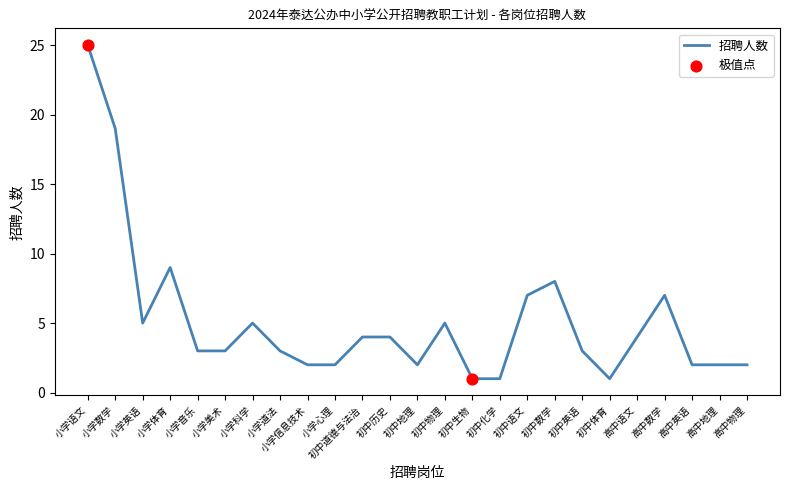

Which has a higher value, 小学体育 or 初中生物?

小学体育